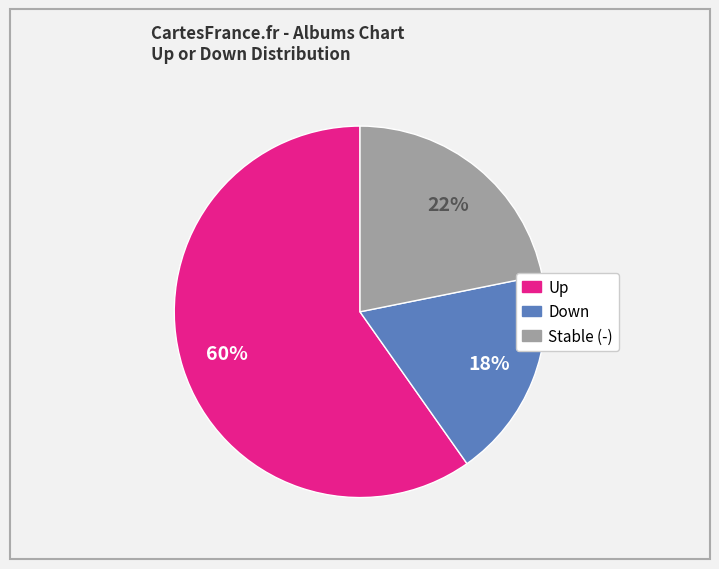

Does any single category account for the majority?

Yes